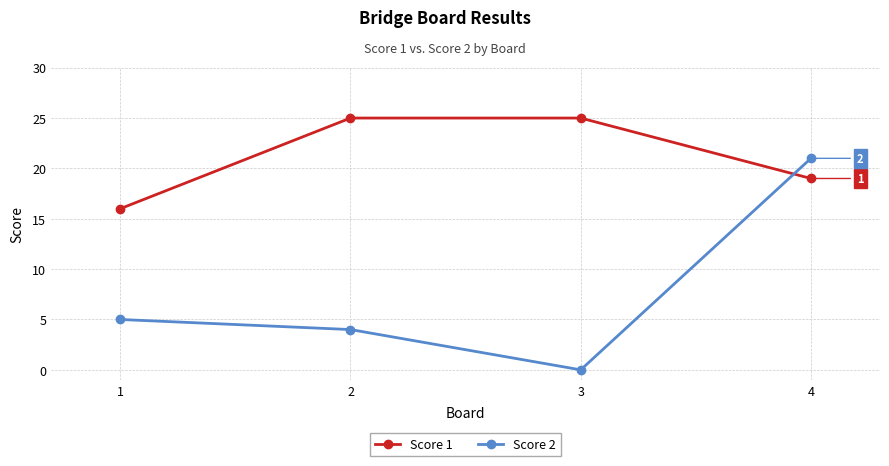

Where is Score 1 nearest to the value 20?

4